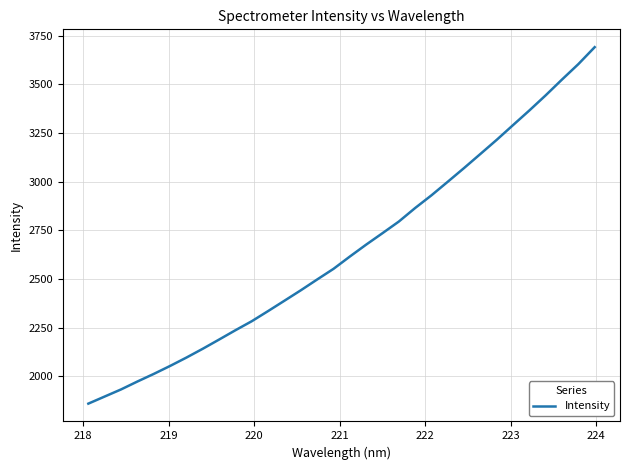

What is the difference between the maximum and minimum values?

1831.3